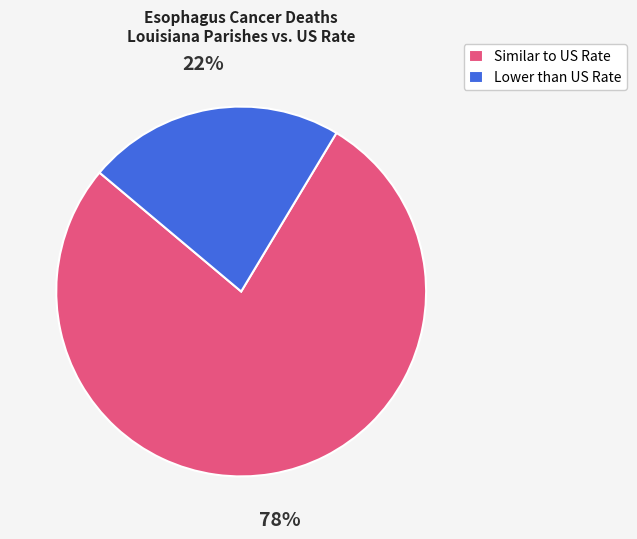

Does any single category account for the majority?

Yes